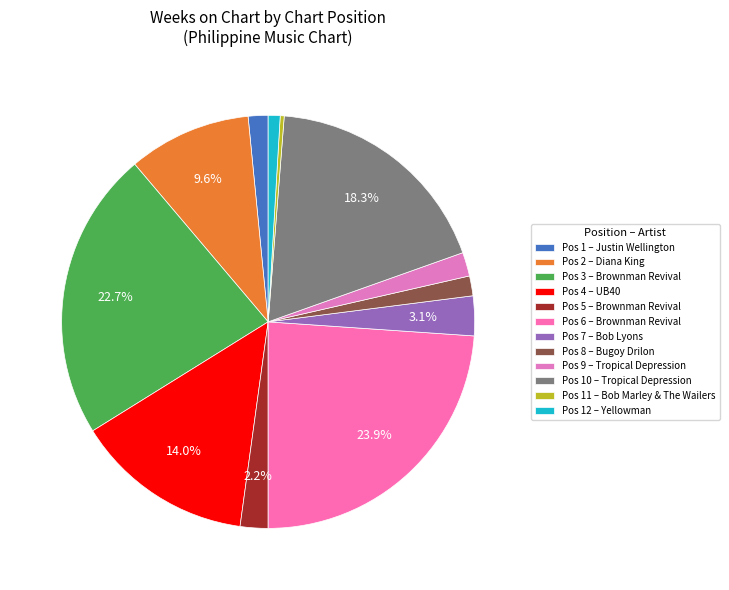

To the nearest percent, what is the average slice percentage?

8%